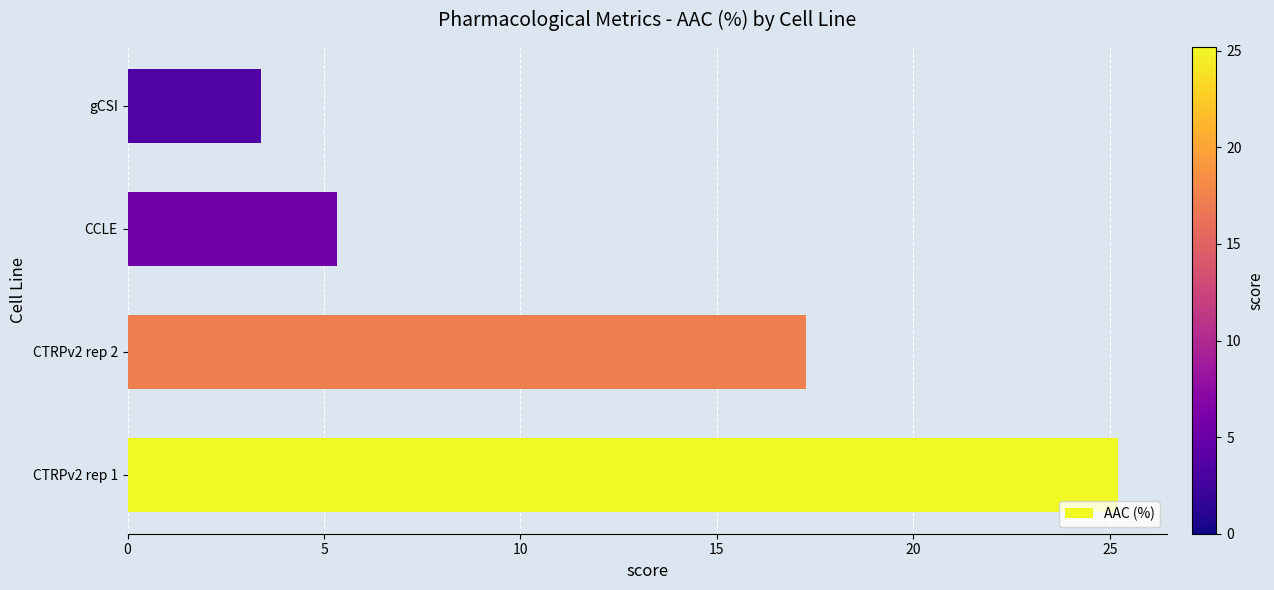

Where is the data nearest to the value 14?

CTRPv2 rep 2